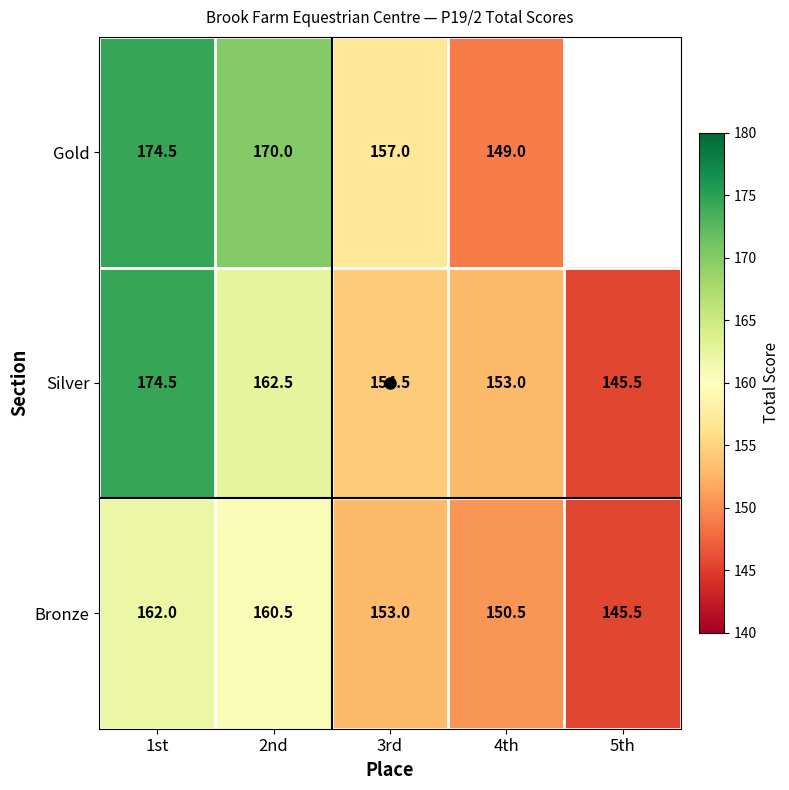

What is the difference between the maximum and minimum values in the Silver series?

29.0